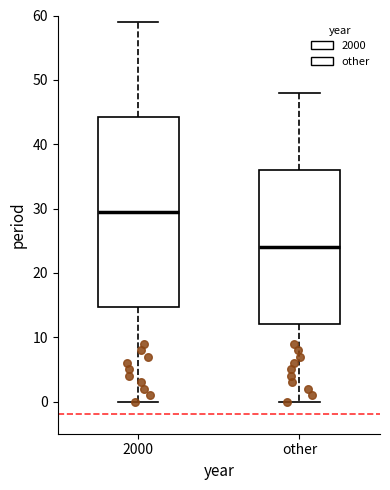

Where is the lower edge of the box for 2000 on the y-axis? The values are not printed on the chart, so give them approximately, as read against the axis.

15